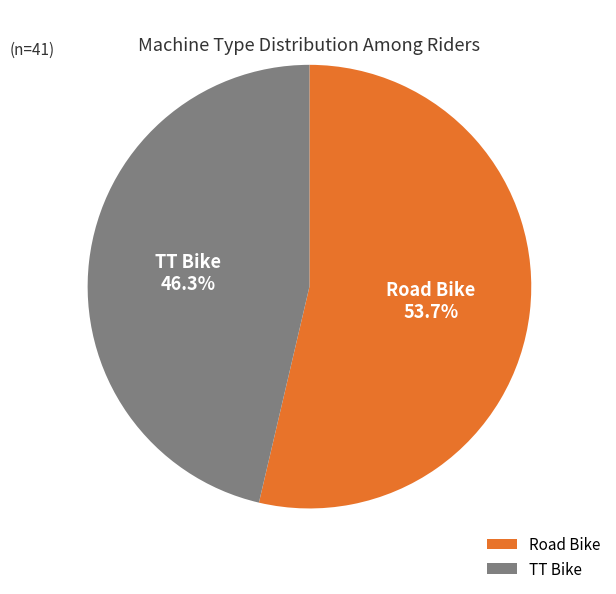

Is there a majority slice in this chart?

Yes